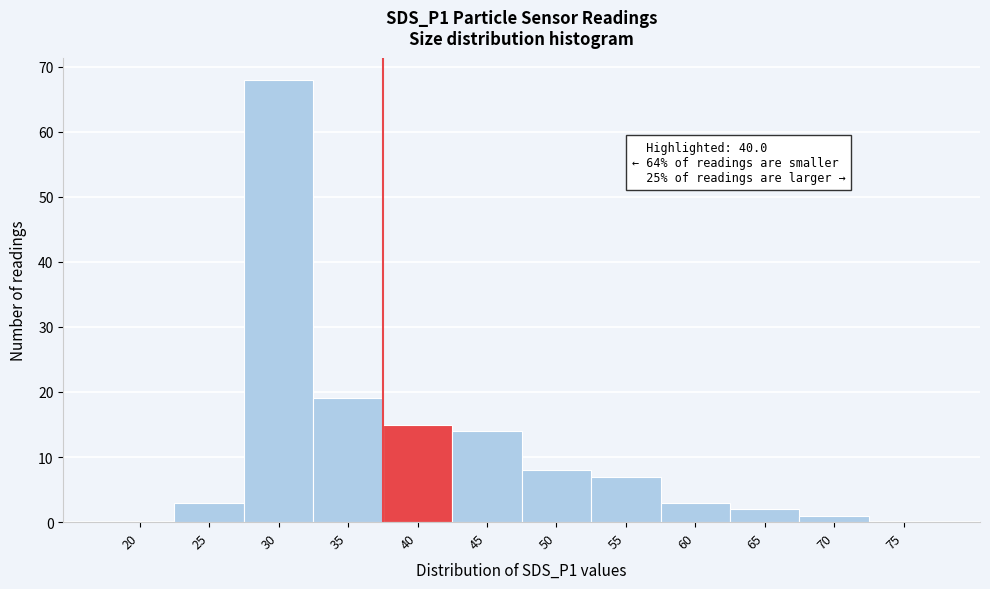

Where is the data nearest to the value 34?

35